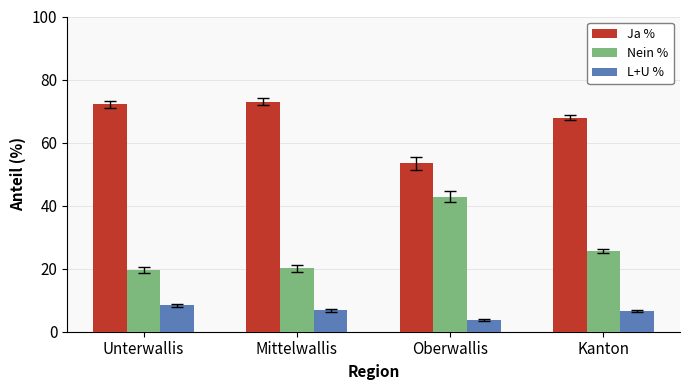

List the labels in order of Ja % value, largest first.

Mittelwallis, Unterwallis, Kanton, Oberwallis